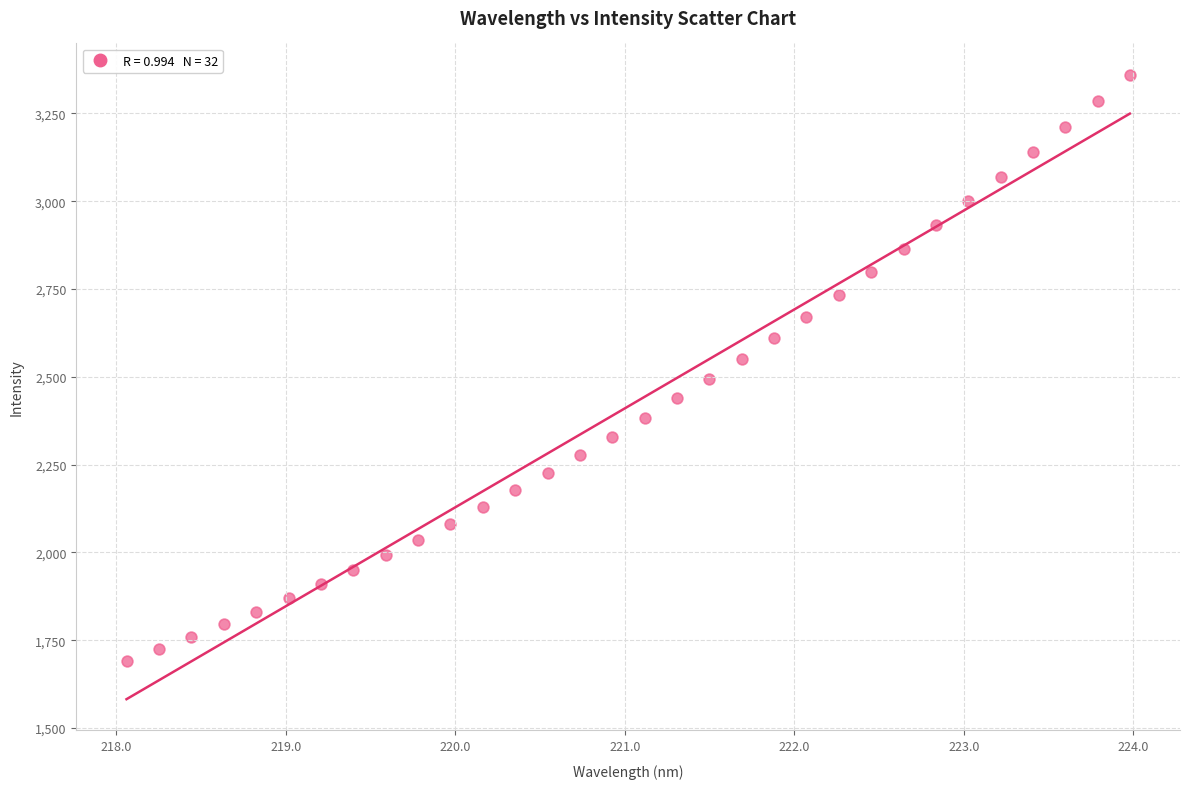

What is the range of X values (max minus min)?

5.9